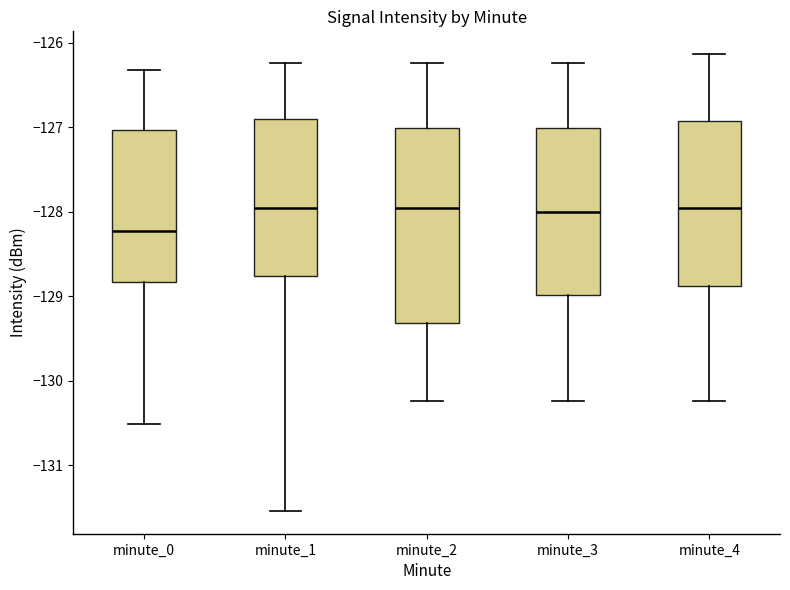

Where does the upper whisker of the box for minute_4 end on the y-axis? The values are not printed on the chart, so give them approximately, as read against the axis.

-126.1